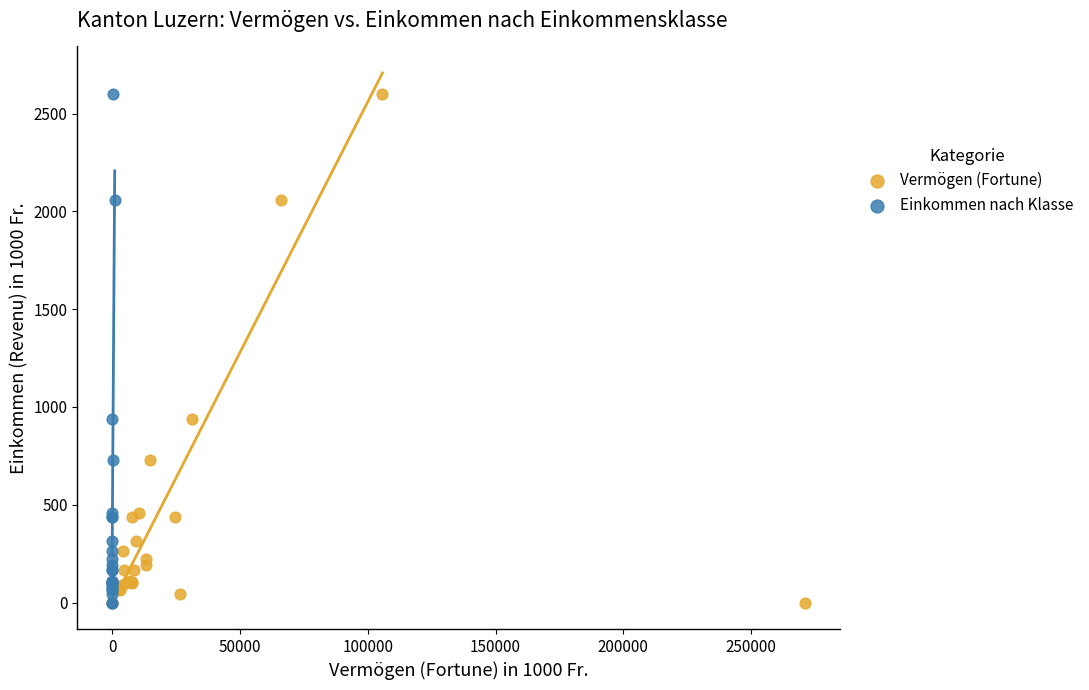

What are all the series names shown in the legend?

Vermögen (Fortune), Einkommen nach Klasse